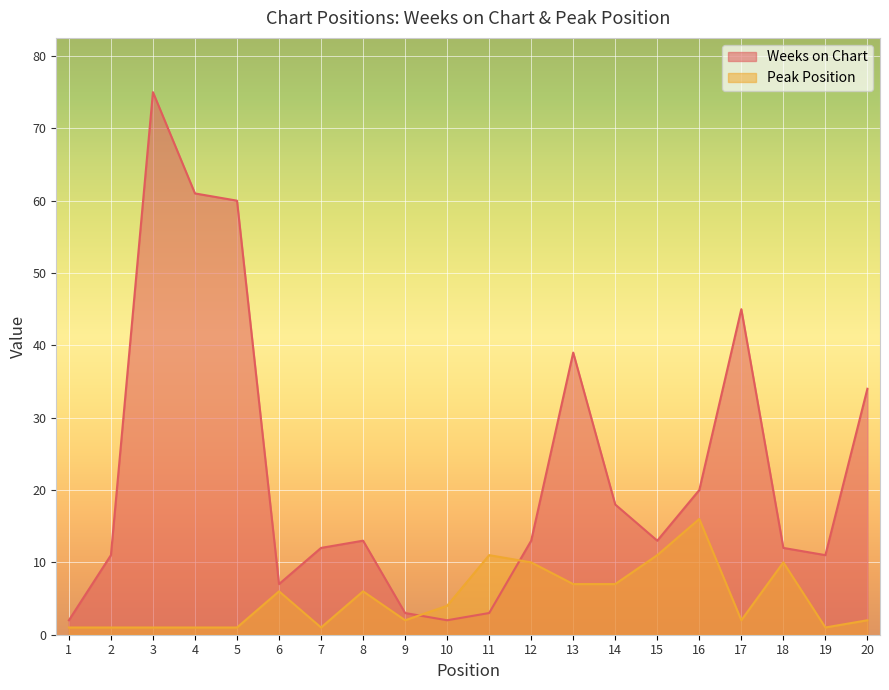

Which series ends up on top after the final intersection of Peak Position and Weeks on Chart?

Weeks on Chart